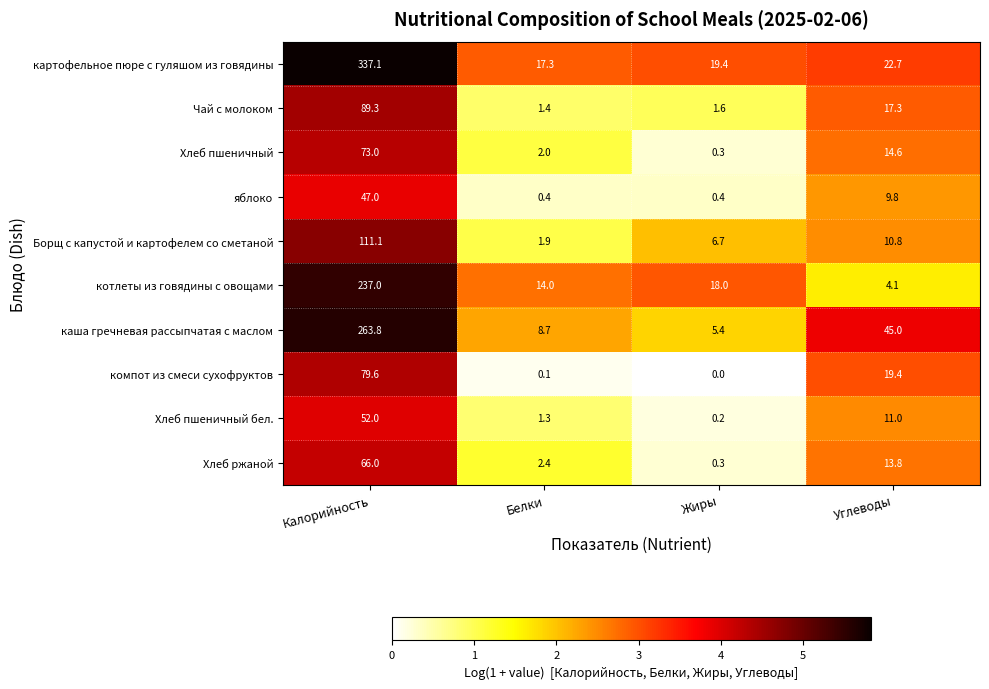

List the series in order of their peak value, highest first.

картофельное пюре с гуляшом из говядины, каша гречневая рассыпчатая с маслом, котлеты из говядины с овощами, Борщ с капустой и картофелем со сметаной, Чай с молоком, компот из смеси сухофруктов, Хлеб пшеничный, Хлеб ржаной, Хлеб пшеничный бел., яблоко